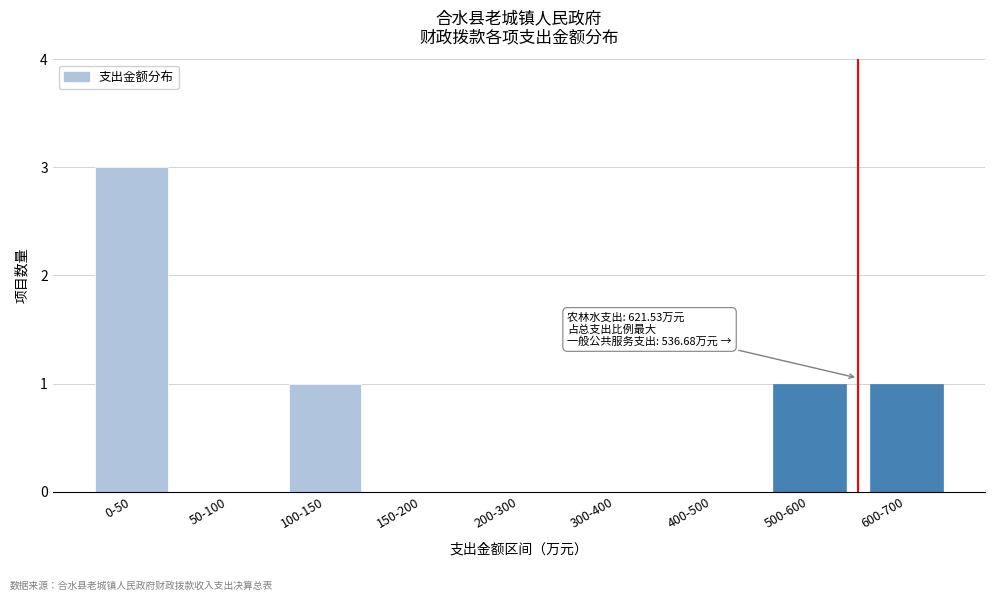

Reading right to left, what are all the values shown in this chart?

600-700=1	500-600=1	400-500=0	300-400=0	200-300=0	150-200=0	100-150=1	50-100=0	0-50=3